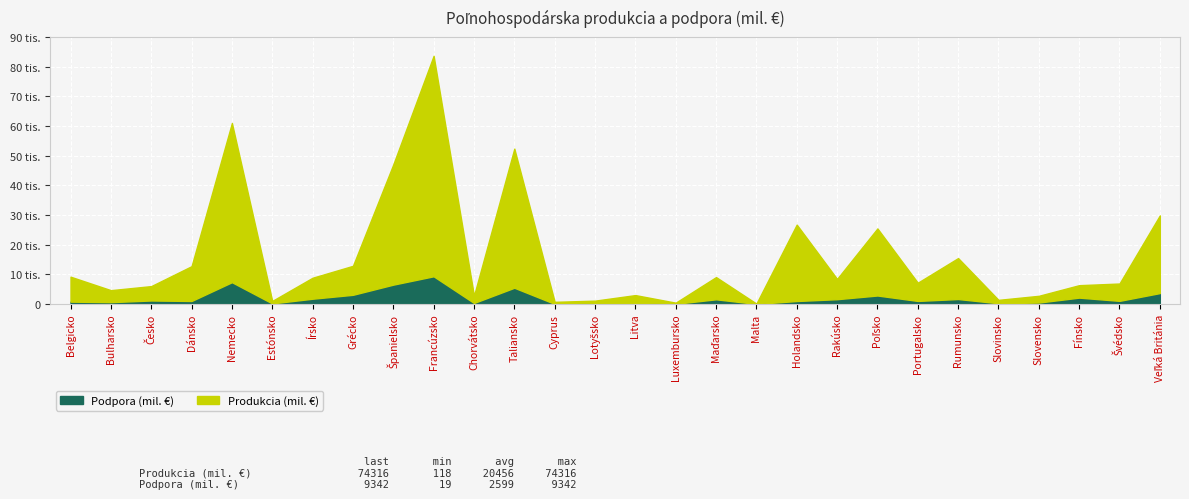

At how many categories does at least one series exceed 19741?

7